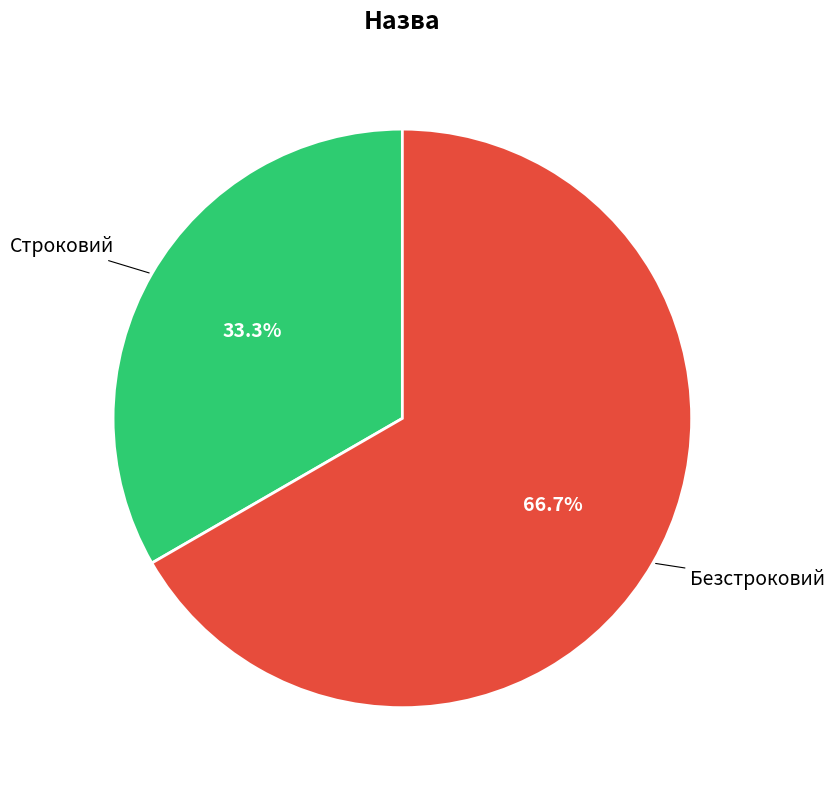

Does any single category account for the majority?

Yes